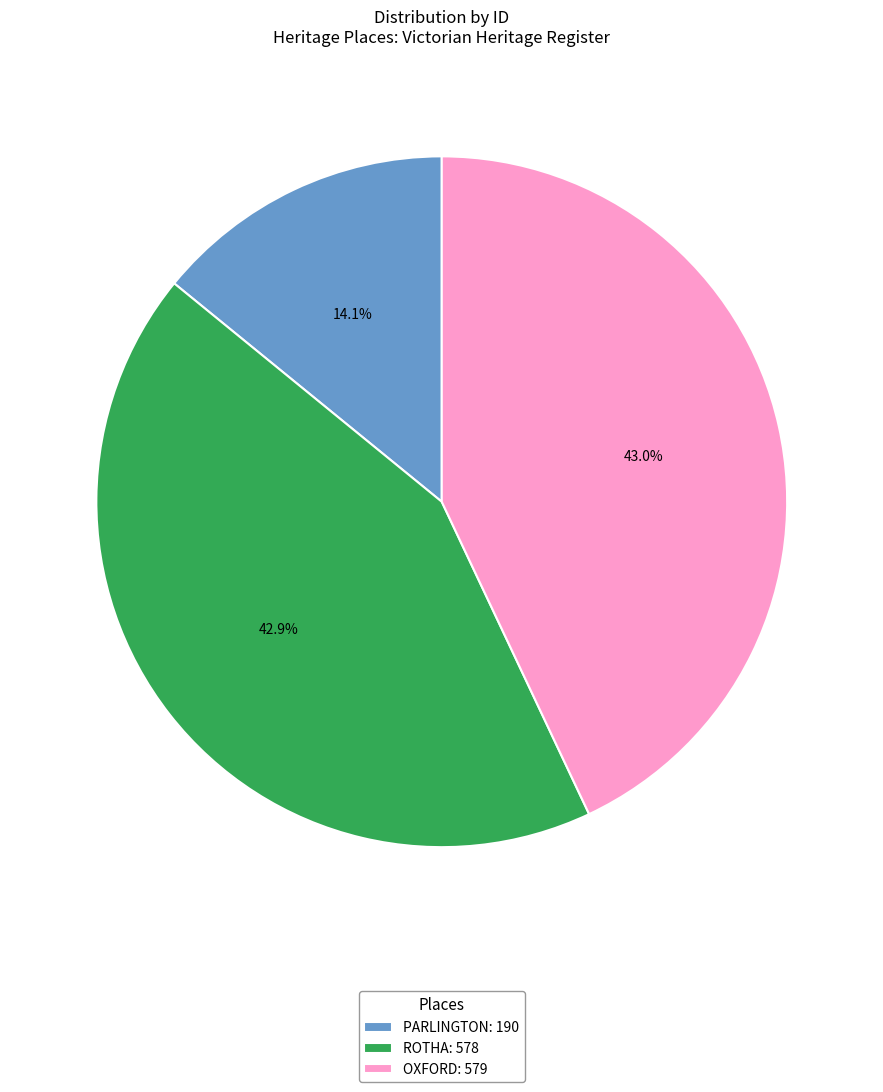

Which category has the smallest portion of the pie?

PARLINGTON